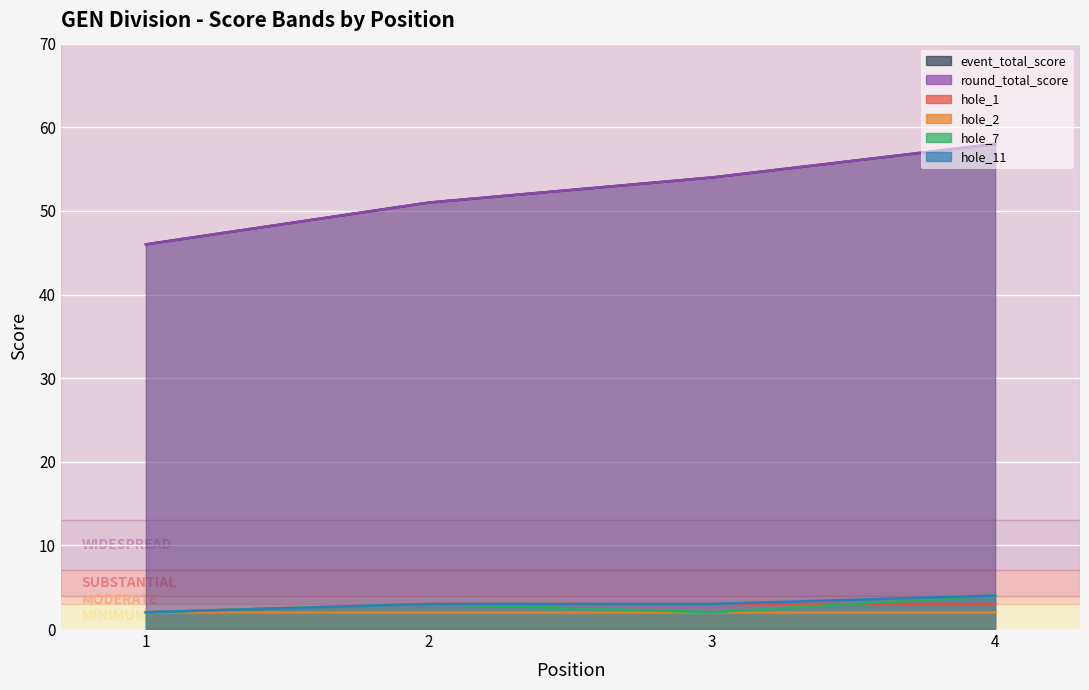

At which category does the chart reach its peak across all series?

4